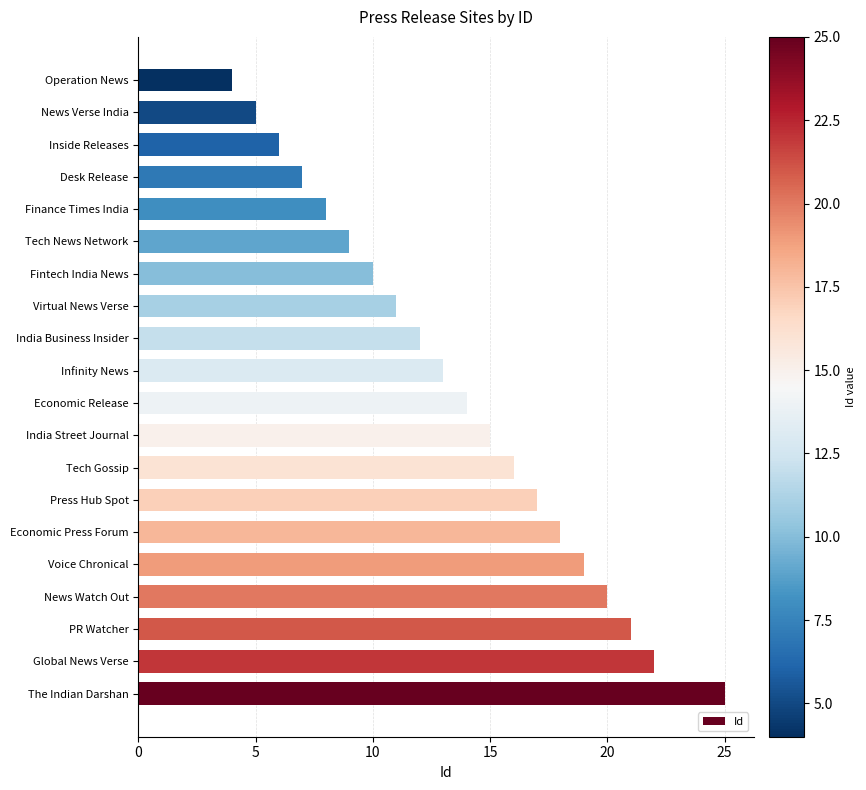

Reading bottom to top, extract all data points from this chart.

The Indian Darshan=25	Global News Verse=22	PR Watcher=21	News Watch Out=20	Voice Chronical=19	Economic Press Forum=18	Press Hub Spot=17	Tech Gossip=16	India Street Journal=15	Economic Release=14	Infinity News=13	India Business Insider=12	Virtual News Verse=11	Fintech India News=10	Tech News Network=9	Finance Times India=8	Desk Release=7	Inside Releases=6	News Verse India=5	Operation News=4